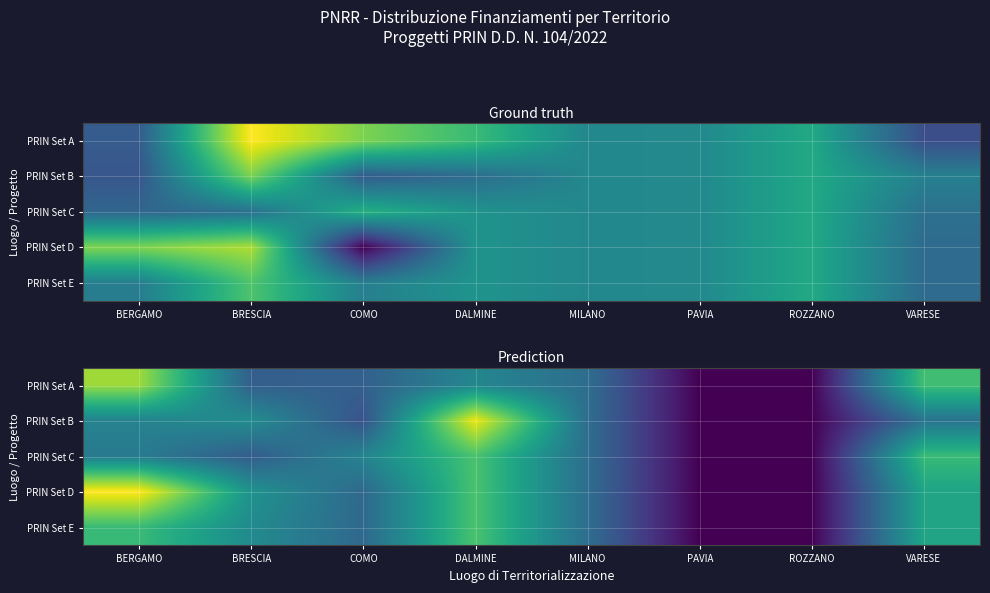

What is the sum of the PRIN Set A values at PAVIA and BERGAMO?

86371.0